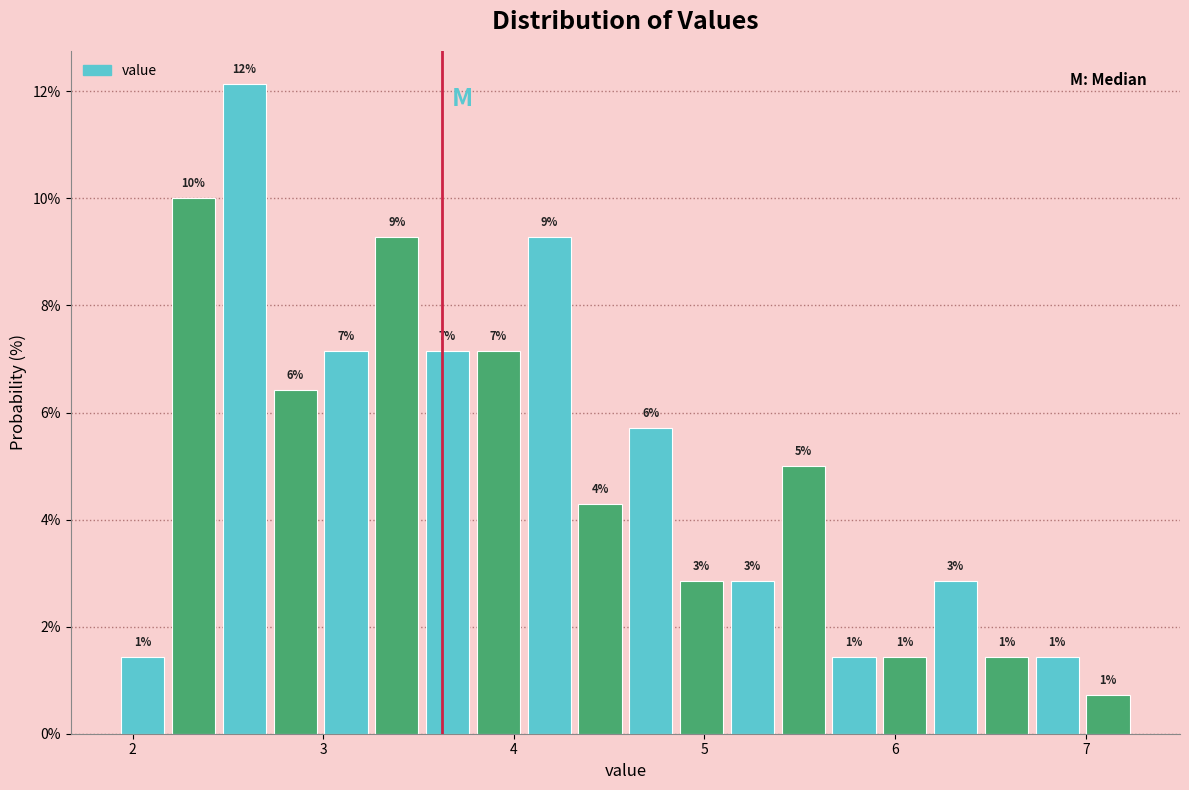

Read against the x-axis, roughly where is the centre of the tallest bar?

2.6